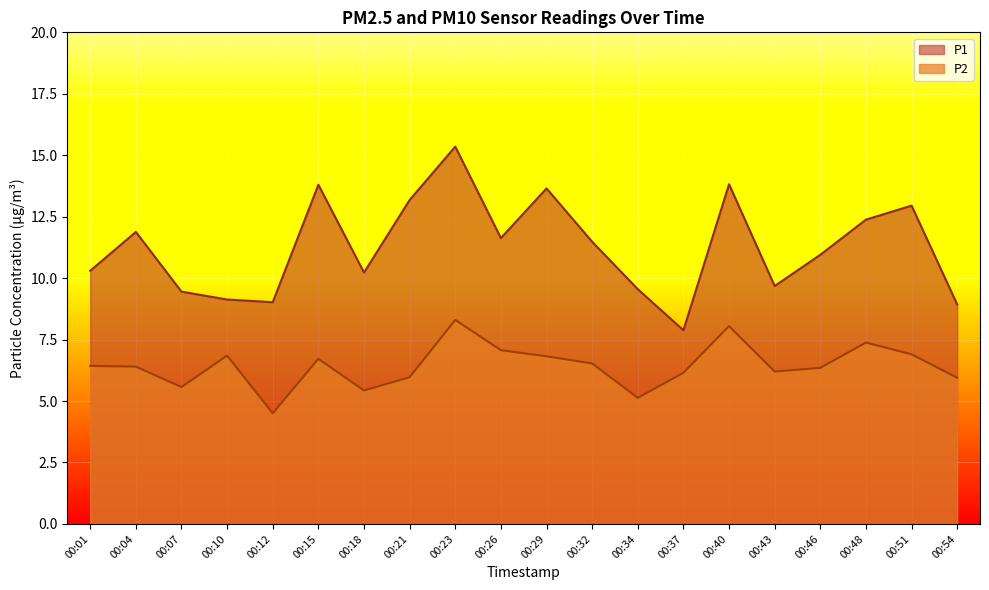

Reading right to left, list all the values displayed in this chart.

P1: 00:54=8.9	00:51=12.9	00:48=12.4	00:46=10.9	00:43=9.7	00:40=13.8	00:37=7.9	00:34=9.6	00:32=11.5	00:29=13.7	00:26=11.6	00:23=15.3	00:21=13.2	00:18=10.2	00:15=13.8	00:12=9.0	00:10=9.1	00:07=9.4	00:04=11.9	00:01=10.3
P2: 00:54=6.0	00:51=6.9	00:48=7.4	00:46=6.3	00:43=6.2	00:40=8.1	00:37=6.2	00:34=5.1	00:32=6.5	00:29=6.8	00:26=7.1	00:23=8.3	00:21=6.0	00:18=5.4	00:15=6.7	00:12=4.5	00:10=6.8	00:07=5.6	00:04=6.4	00:01=6.4